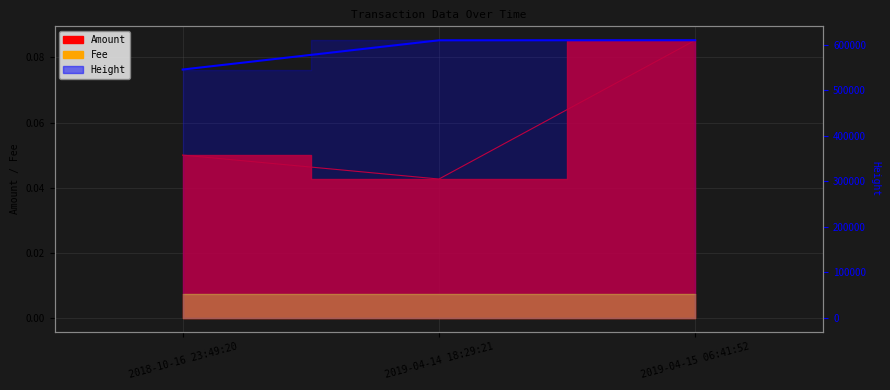

What is the sum of the values at 2018-10-16 23:49:20 and 2019-04-14 18:29:21?

1155780